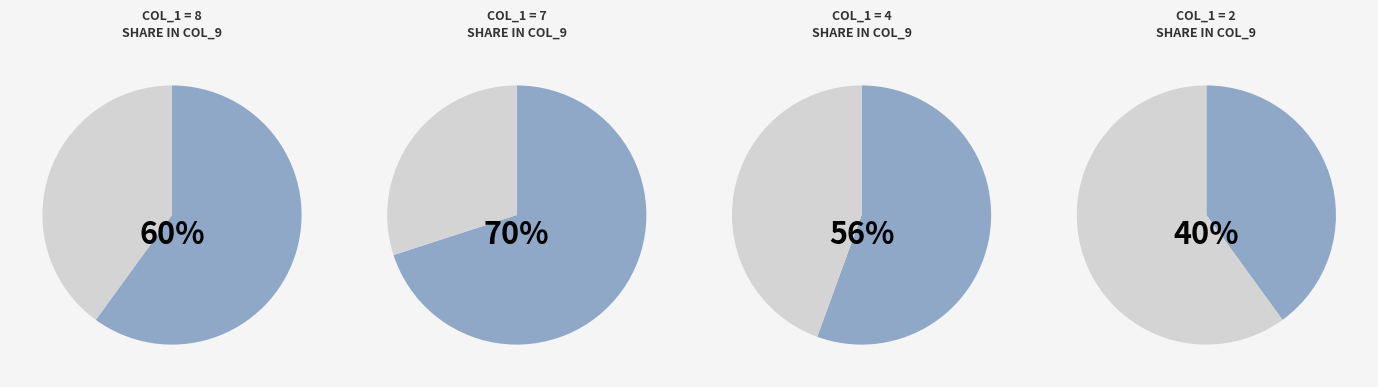

The 5 slice represents 1% of the pie. True or false?

False